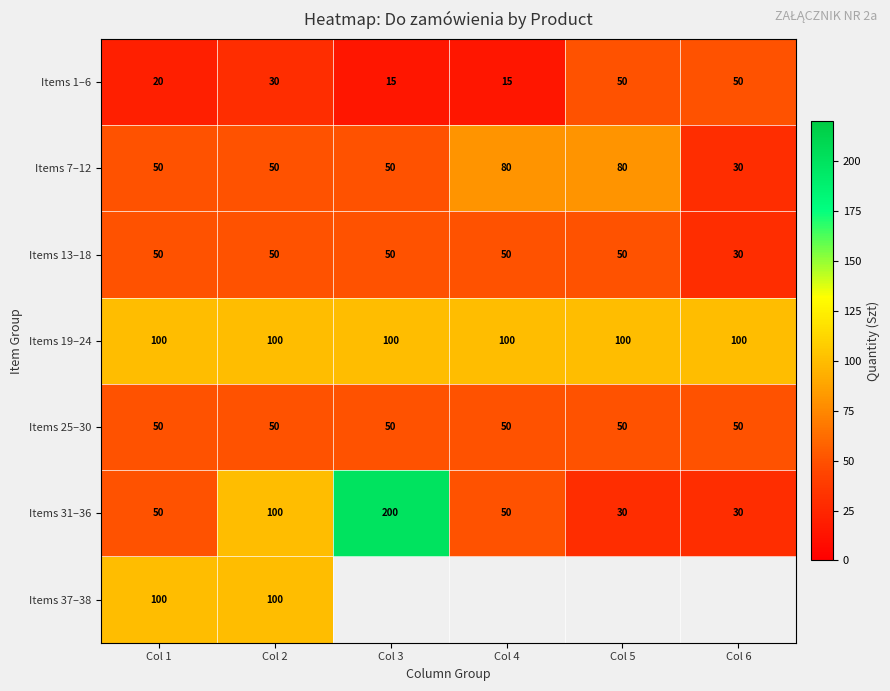

At which category is the sum across all series the highest?

Col 2